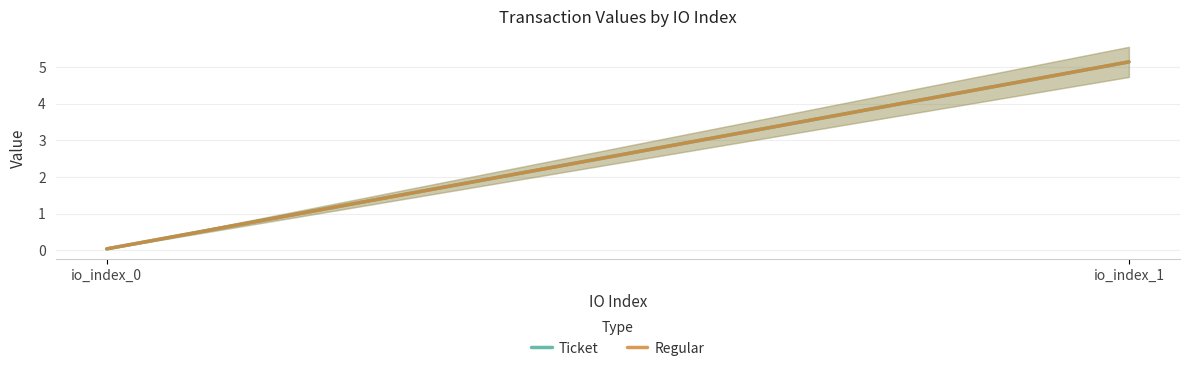

At which category is the sum across all series the highest?

io_index_1